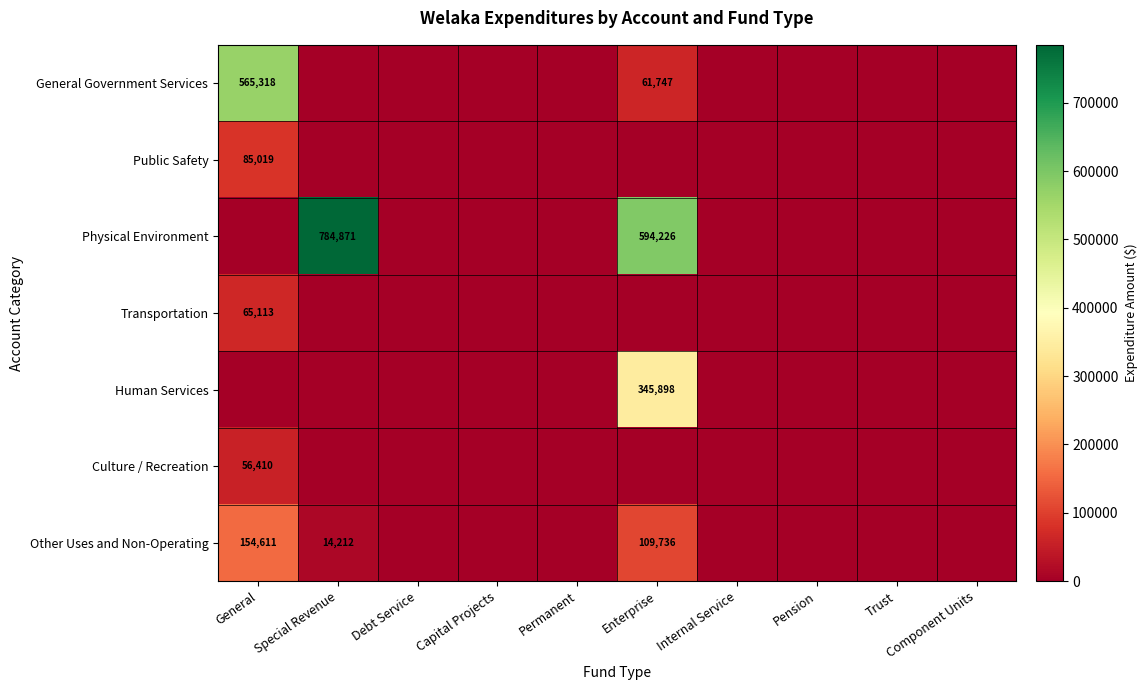

The value of Transportation at Component Units is -37178. True or false?

False